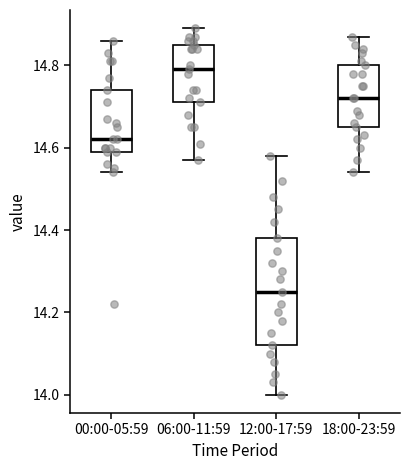

Where is the upper edge of the box for 00:00-05:59 on the y-axis? The values are not printed on the chart, so give them approximately, as read against the axis.

14.74